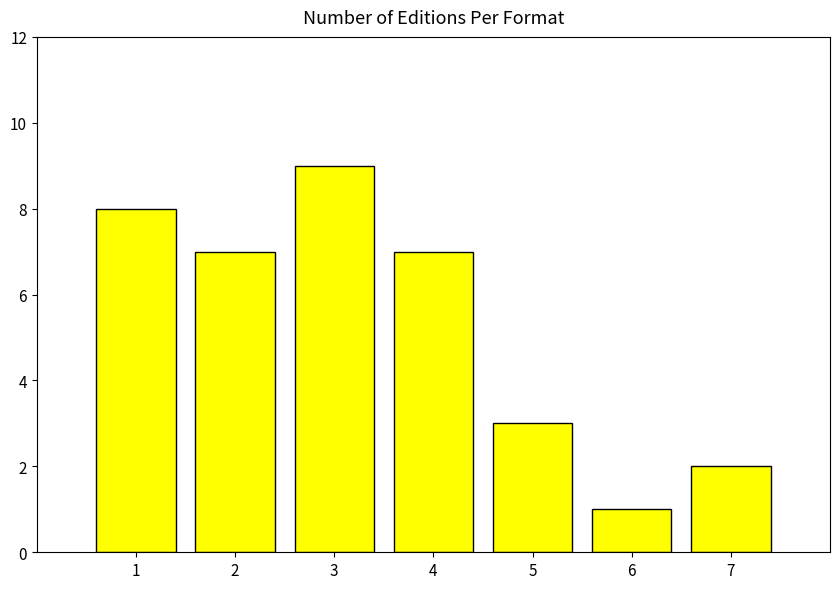

At which category does the chart reach its minimum across all series?

6